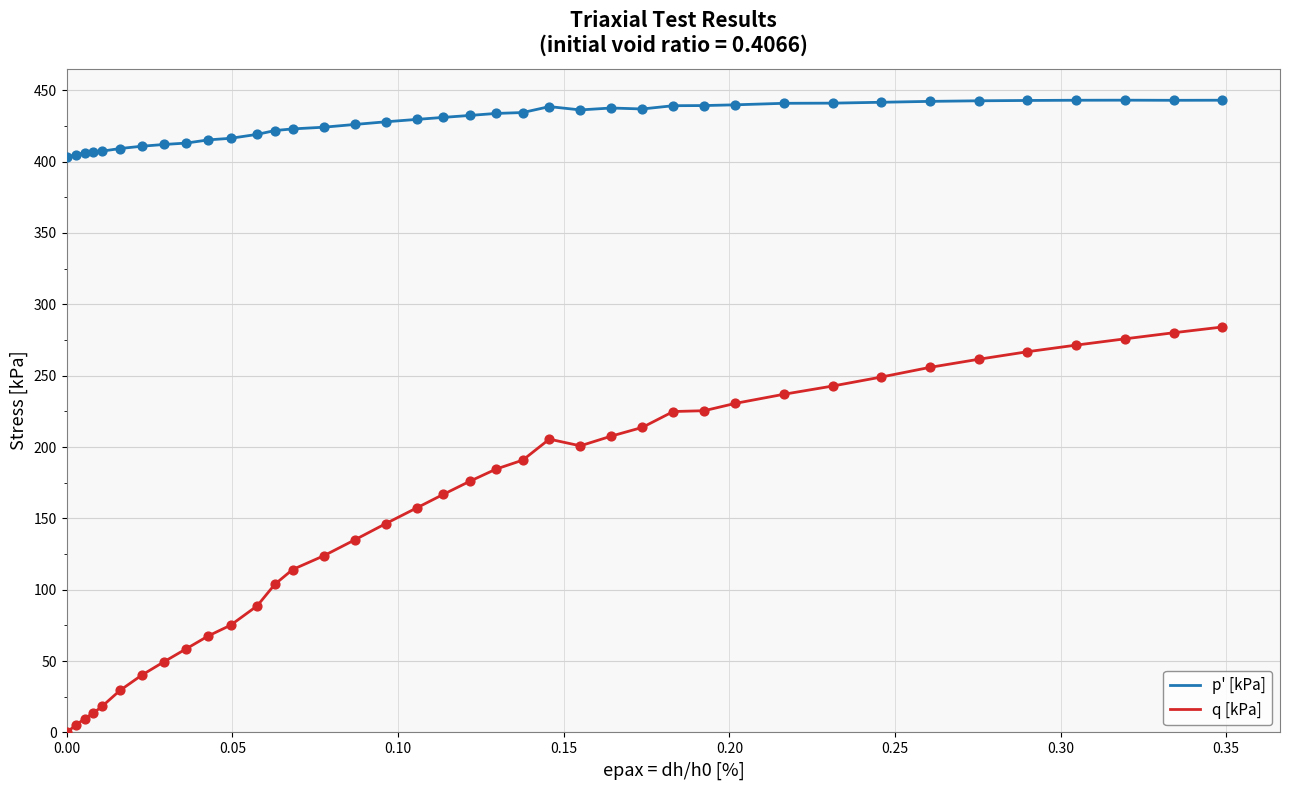

True or false: p' [kPa] and q [kPa] intersect in this chart.

False